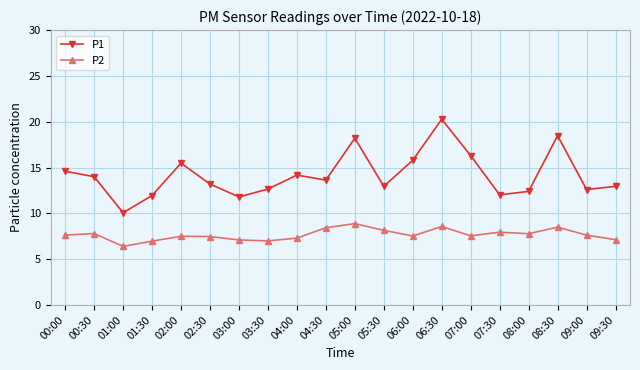

True or false: P1 has a value of 15.8 at 06:00.

True